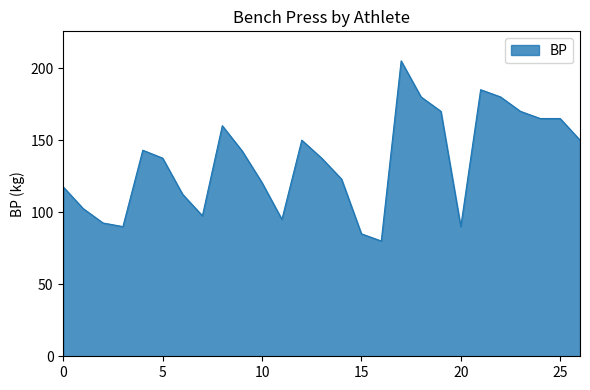

What is the smallest value displayed?

80.0